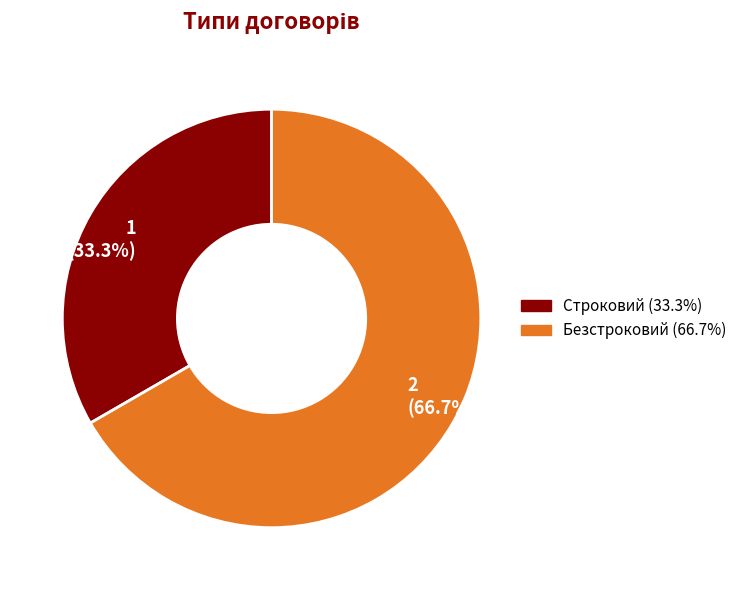

To the nearest percent, what is the average slice percentage?

50%